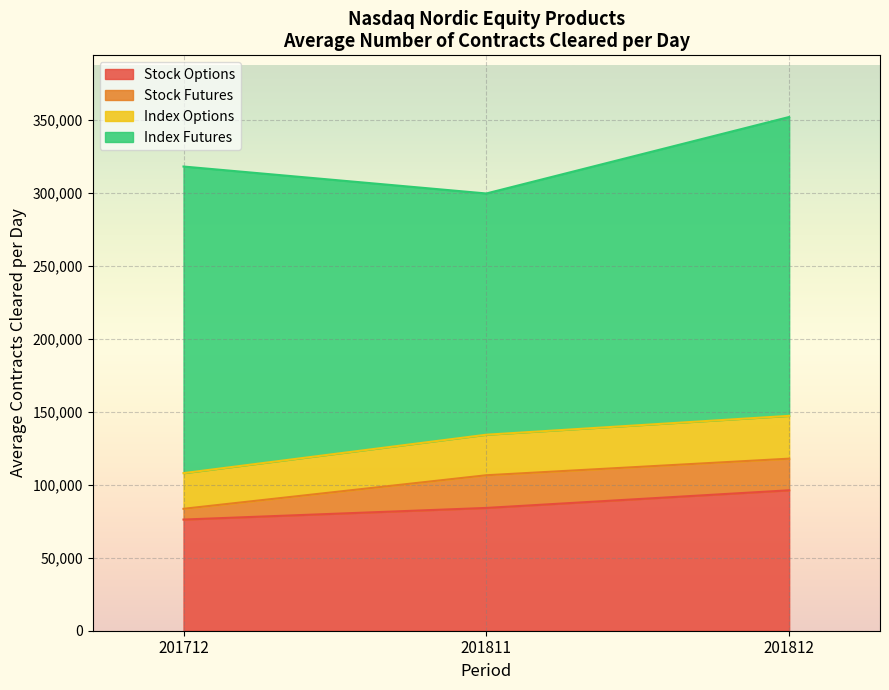

At which label does Stock Options reach its minimum?

201712